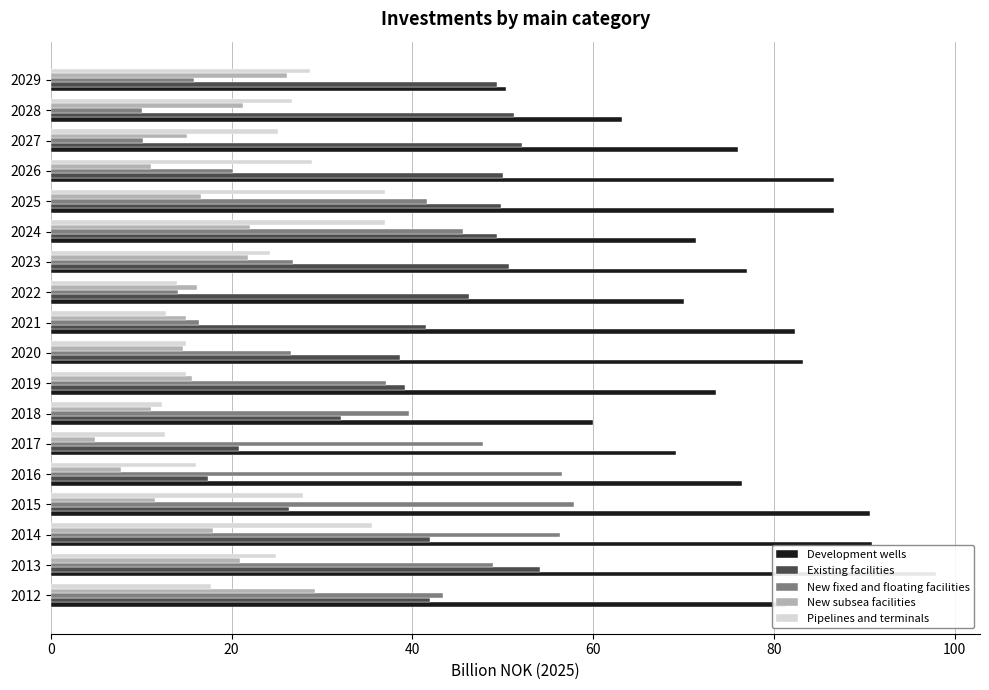

Which series changed the most between 2014 and 2024?

Development wells